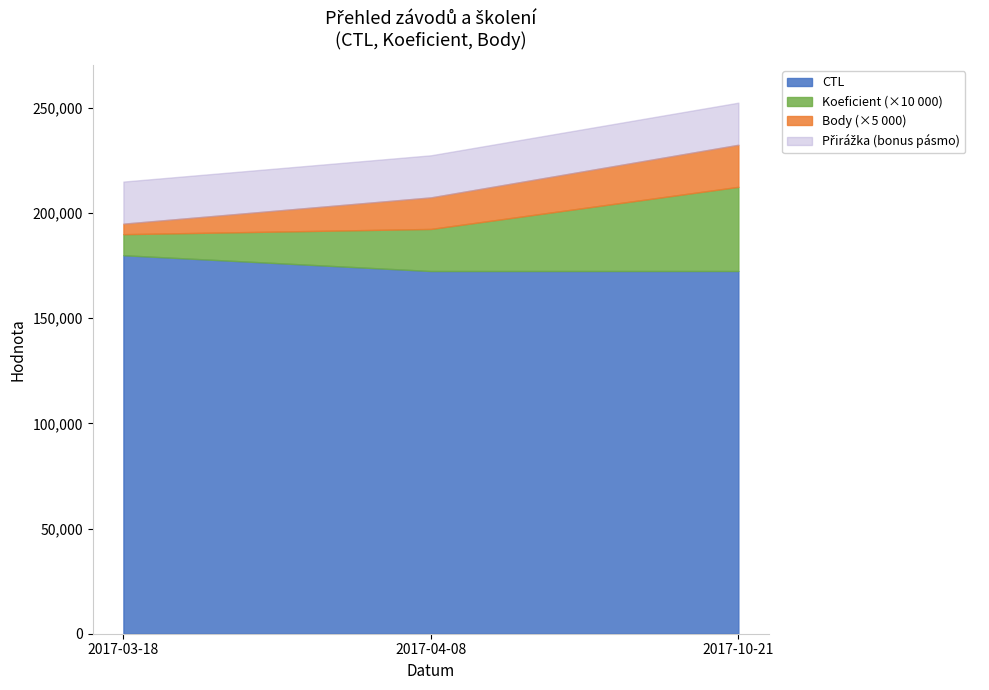

What is the difference between the maximum and minimum values in the Koeficient series?

3